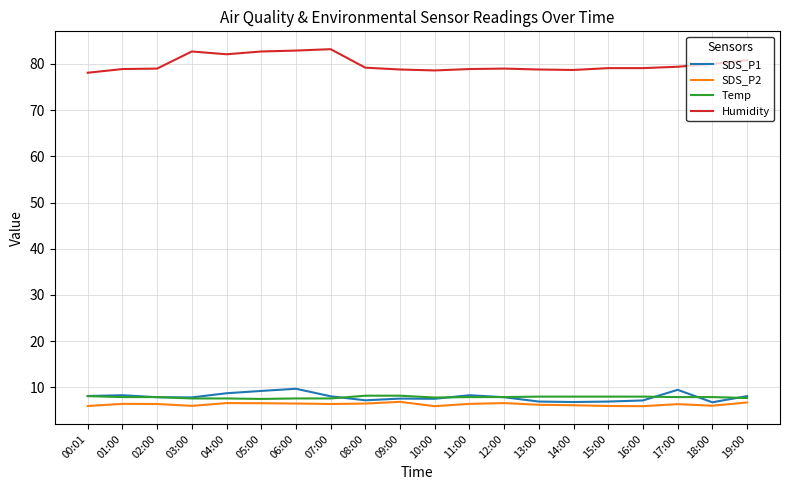

True or false: Humidity has a value of 78.7 at 14:00.

True